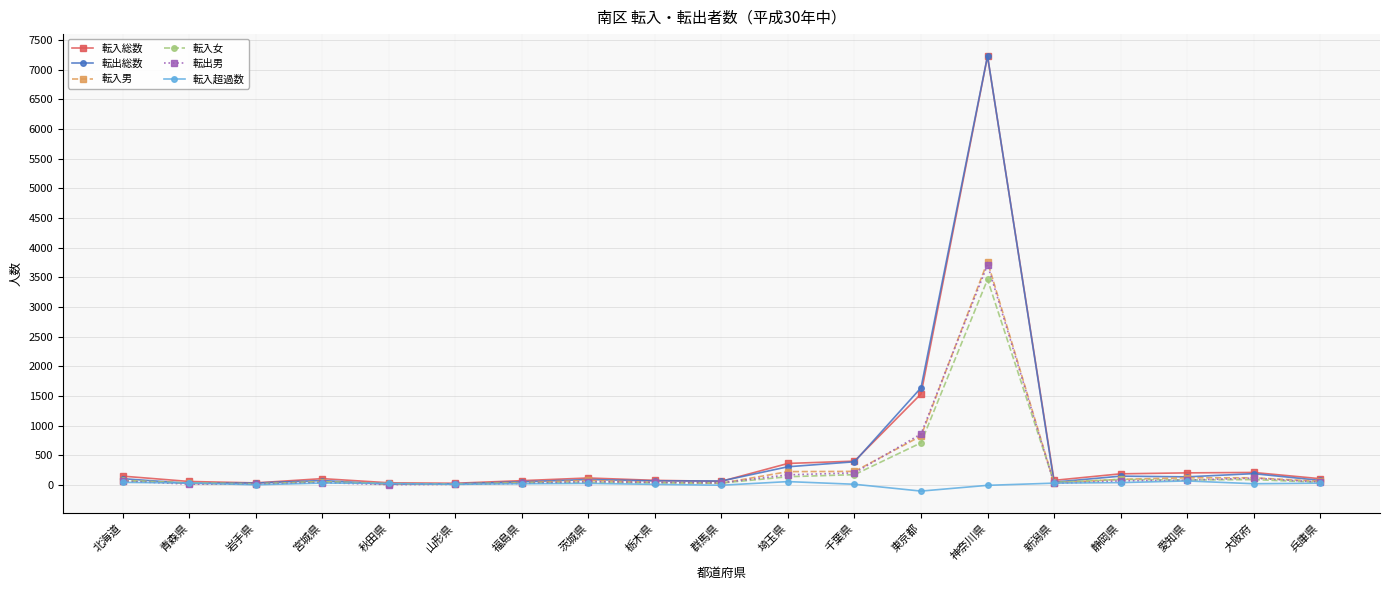

What is the label of the 10th point from the left?

群馬県